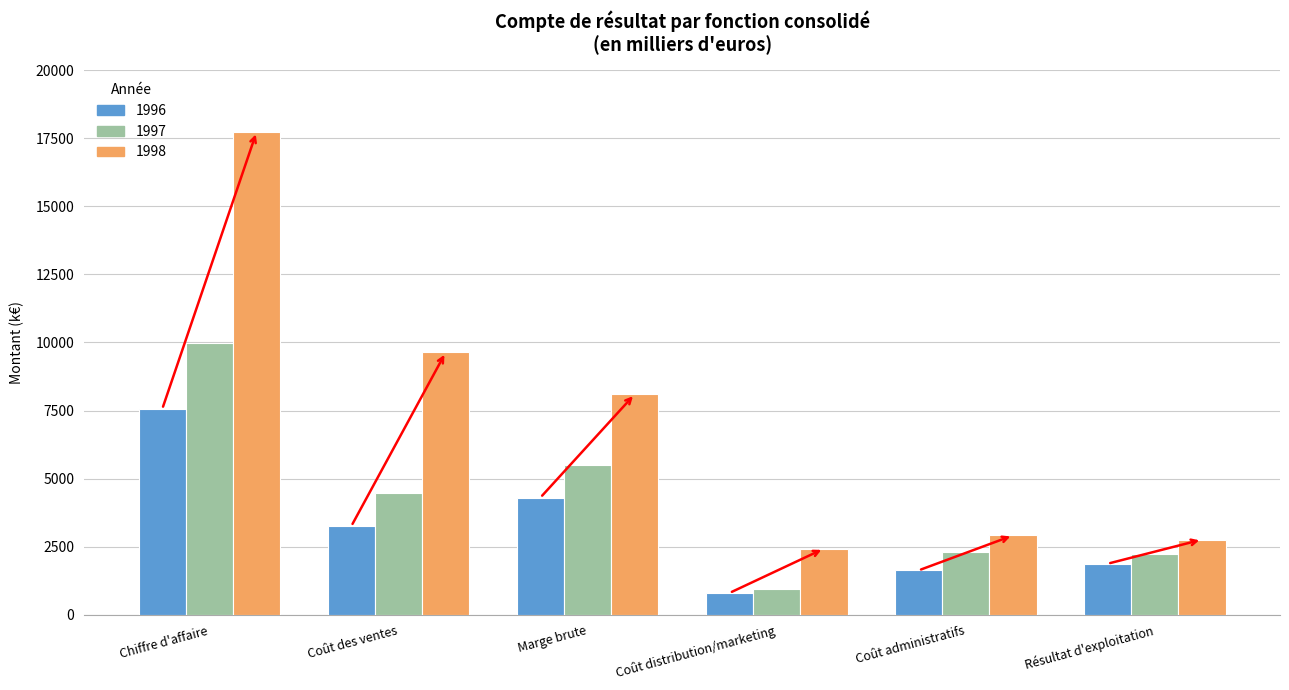

What are all the series names shown in the legend?

1996, 1997, 1998